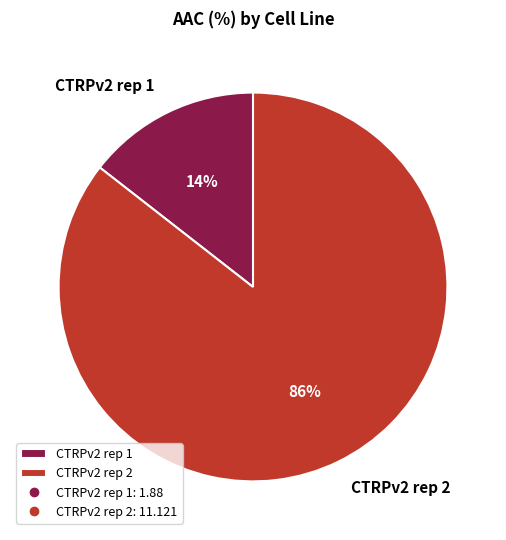

Which category has the smallest portion of the pie?

CTRPv2 rep 1